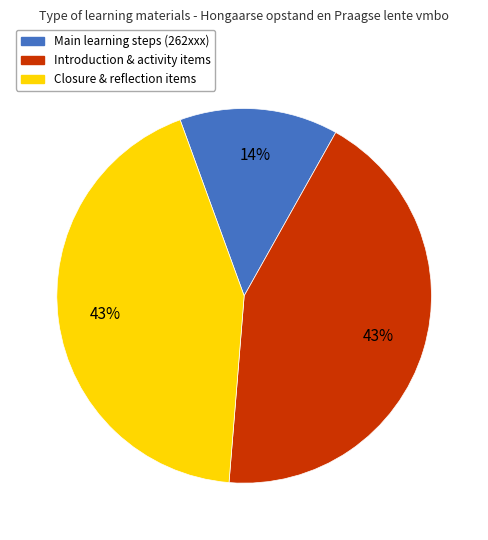

Is there any slice that represents more than half of the pie?

No